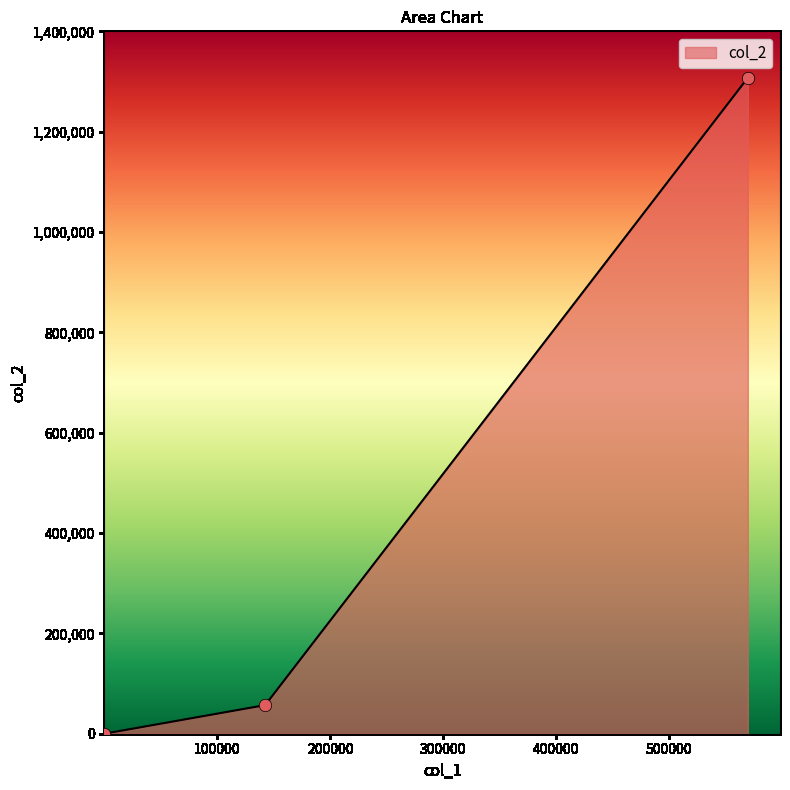

What is the maximum value shown in the chart?

1307383.5